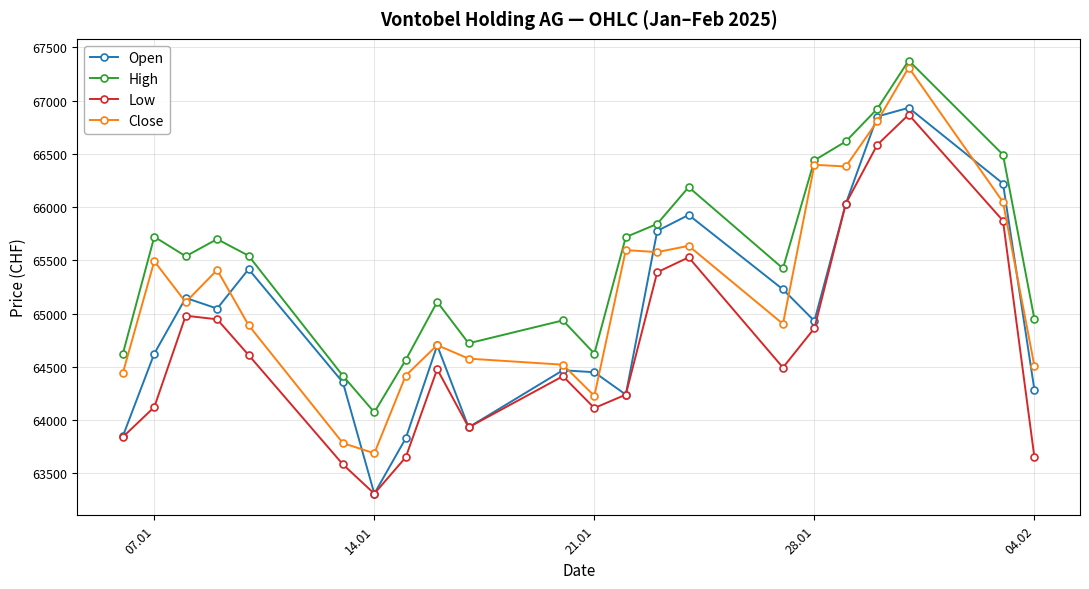

What is the value of the Low point at the 21st from the left?

65873